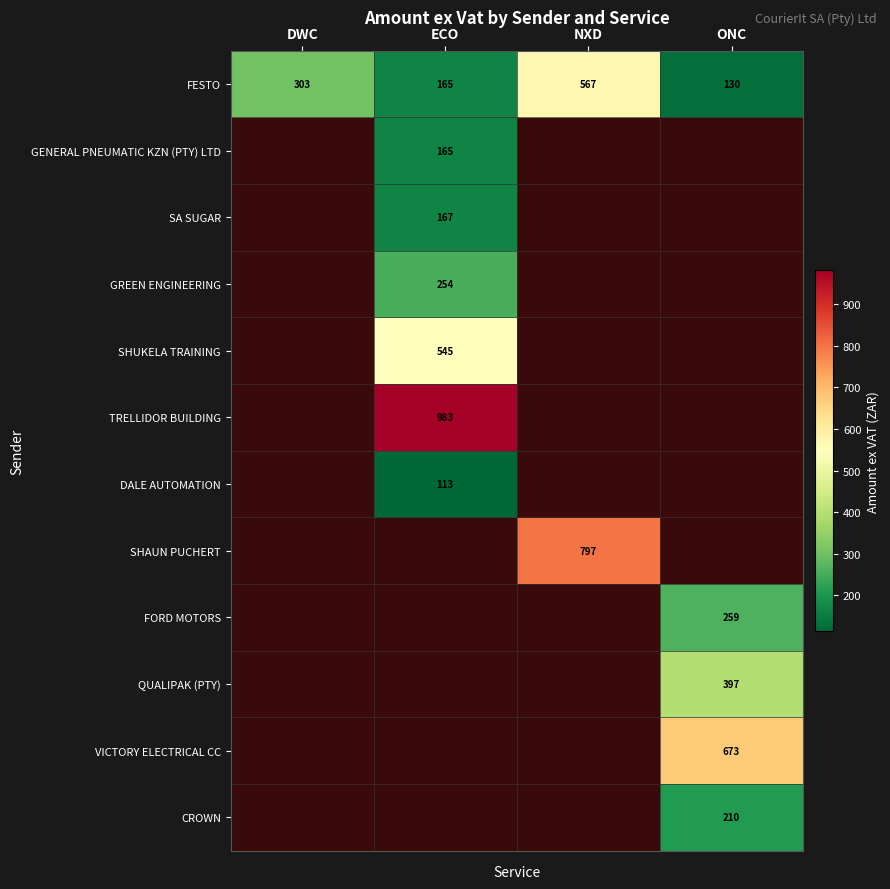

Rank the categories by FESTO value from highest to lowest.

NXD, DWC, ECO, ONC